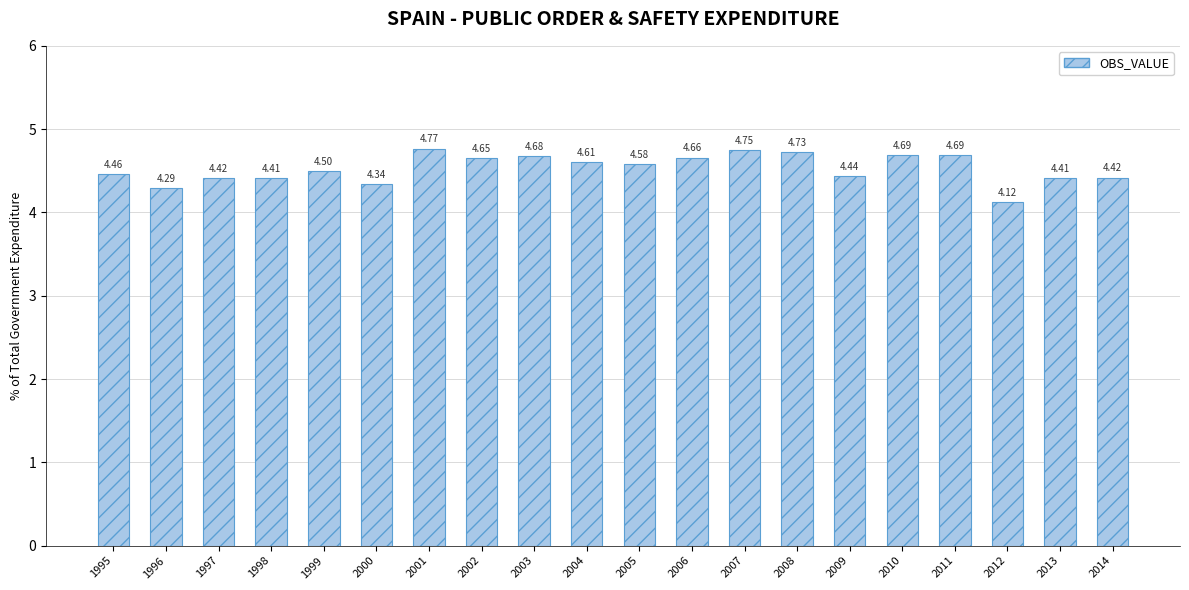

What is the sum of the values at 2006 and 2014?

9.1